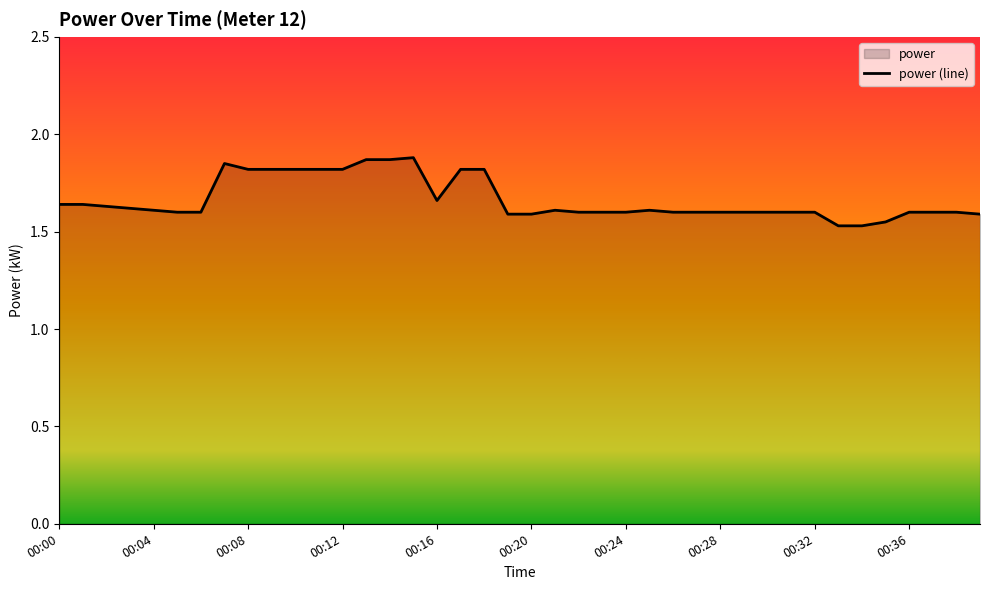

What value does the data have at 00:00?

1.6